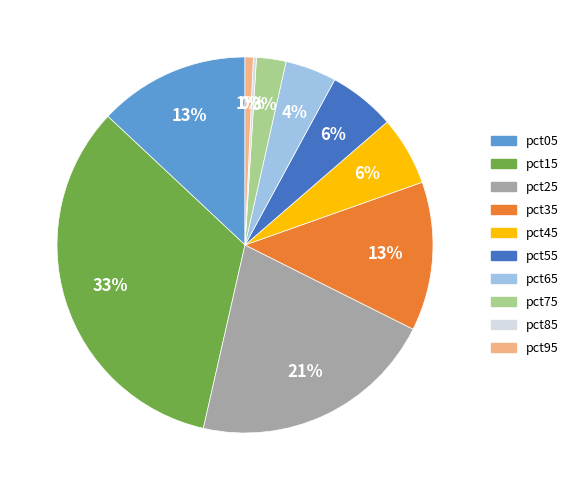

Is there a majority slice in this chart?

No